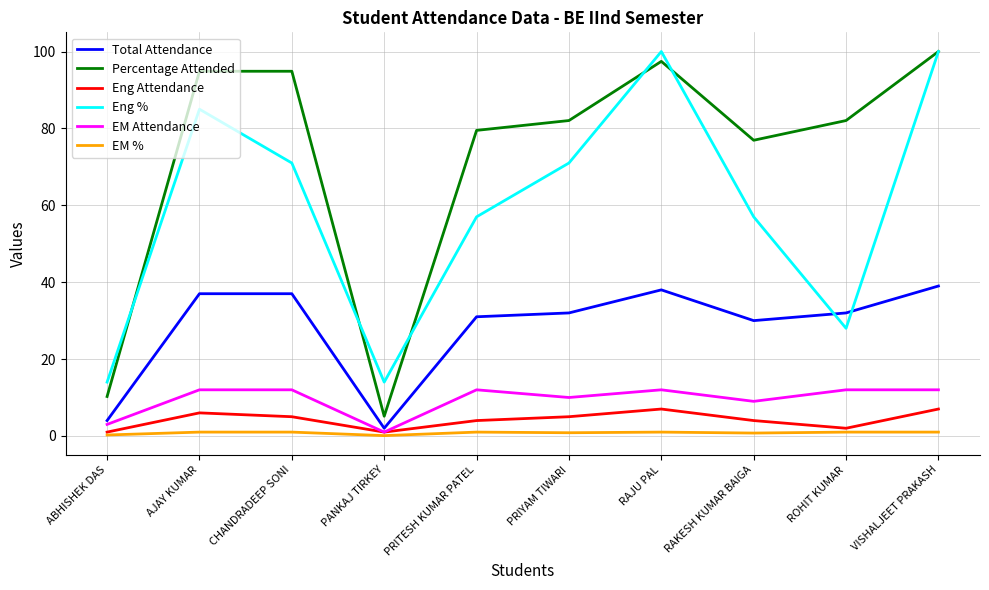

Count the number of data series in this chart.

6